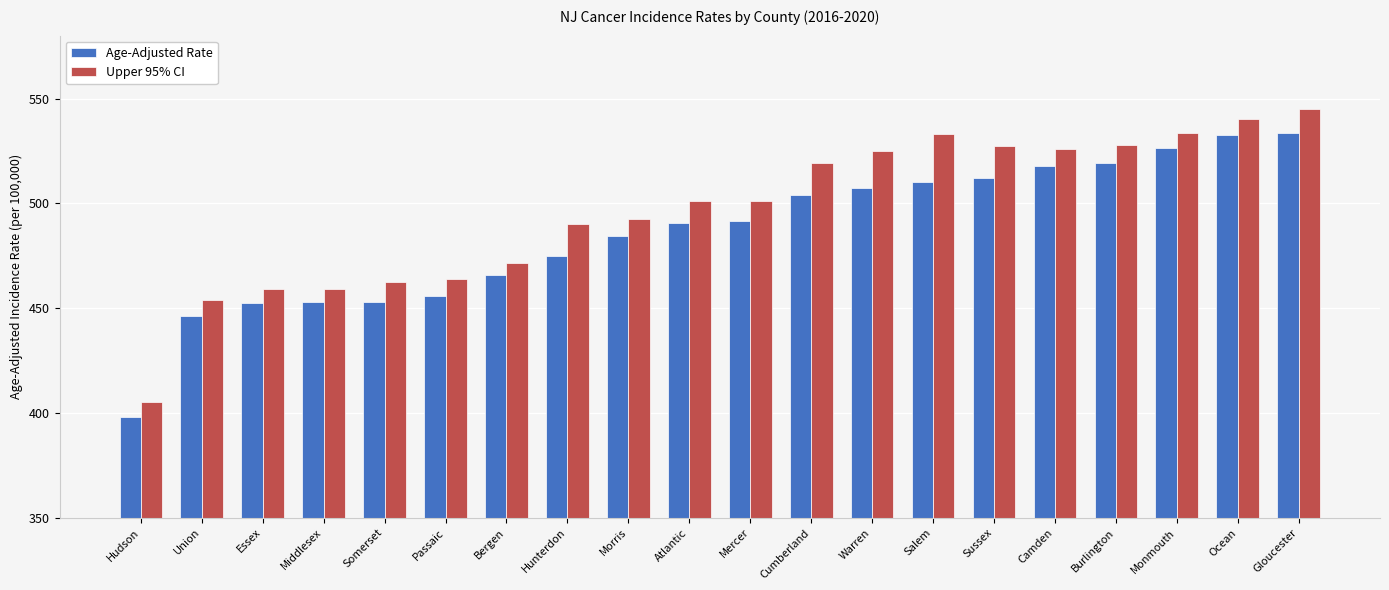

Read the Age-Adjusted Rate value at Cumberland.

504.0